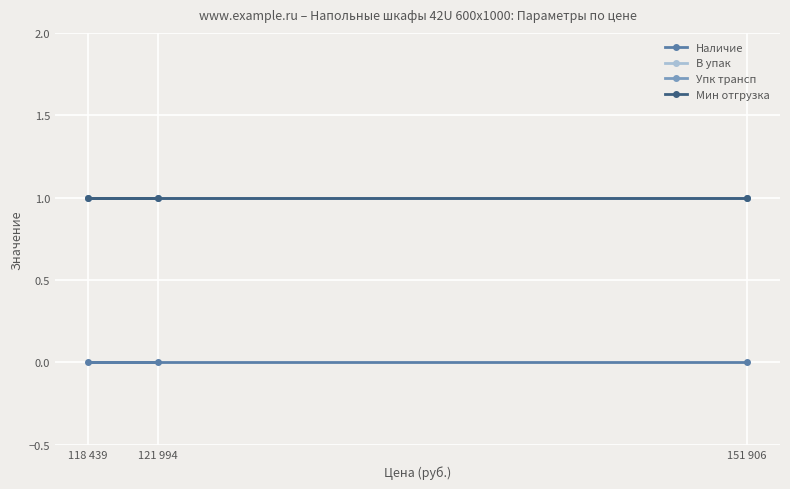

What are all the series names shown in the legend?

Наличие, В упак, Упк трансп, Мин отгрузка